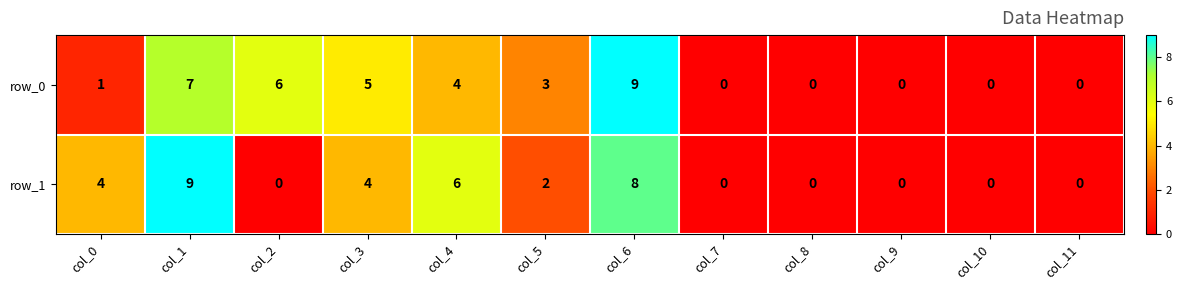

Is the value of row_0 at col_6 greater than the value of row_1 at col_0?

Yes